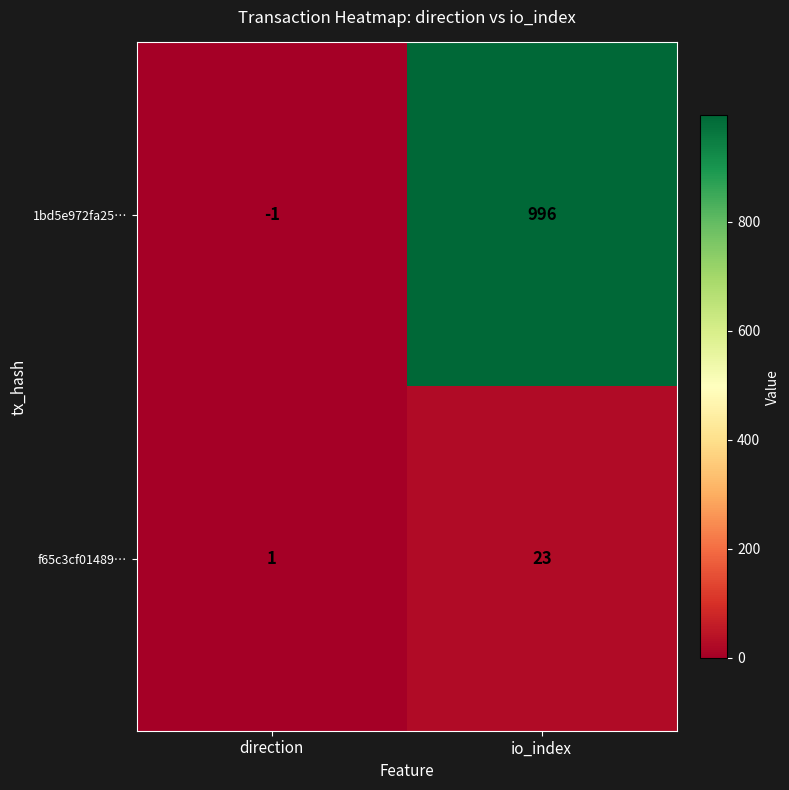

Which category has the highest value in the 1bd5e972fa25… series?

io_index